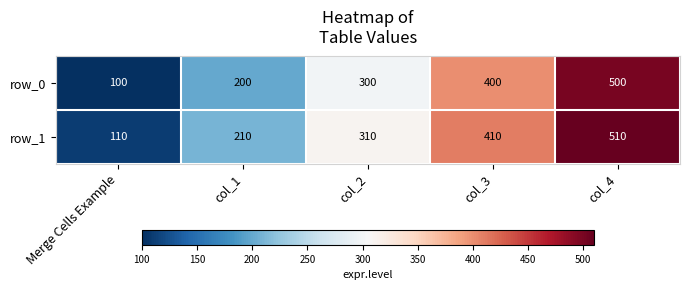

How many values in the row_1 series are below 310?

2